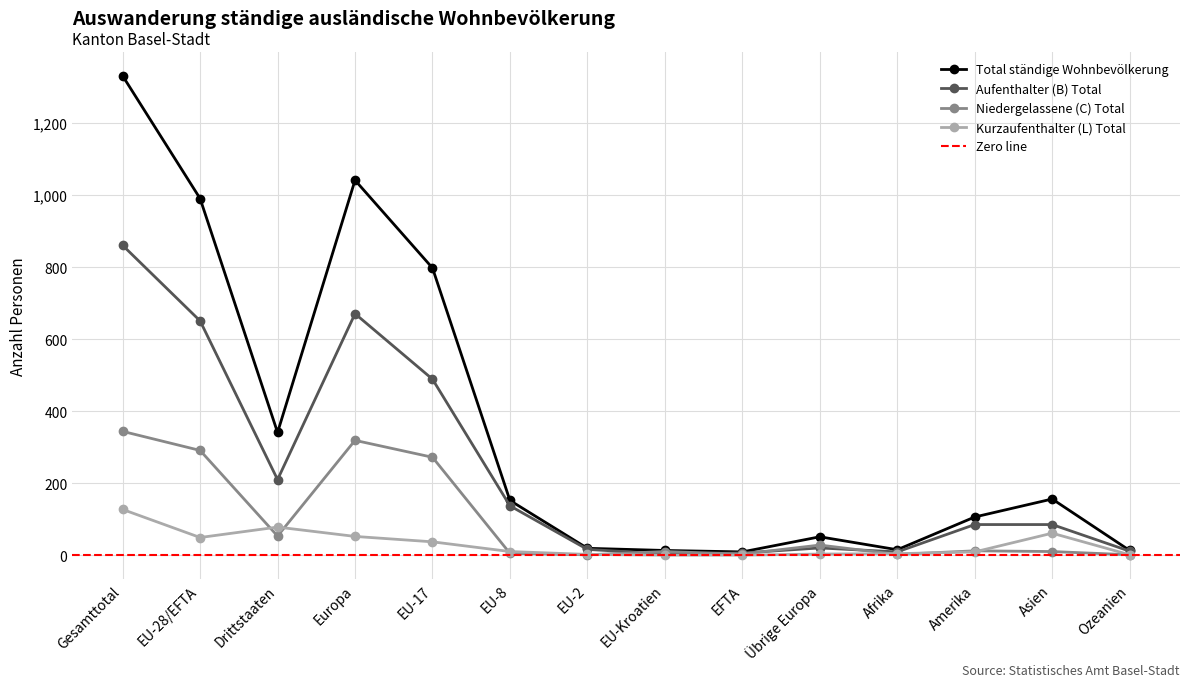

Which series has the largest range (max minus min)?

Total ständige Wohnbevölkerung